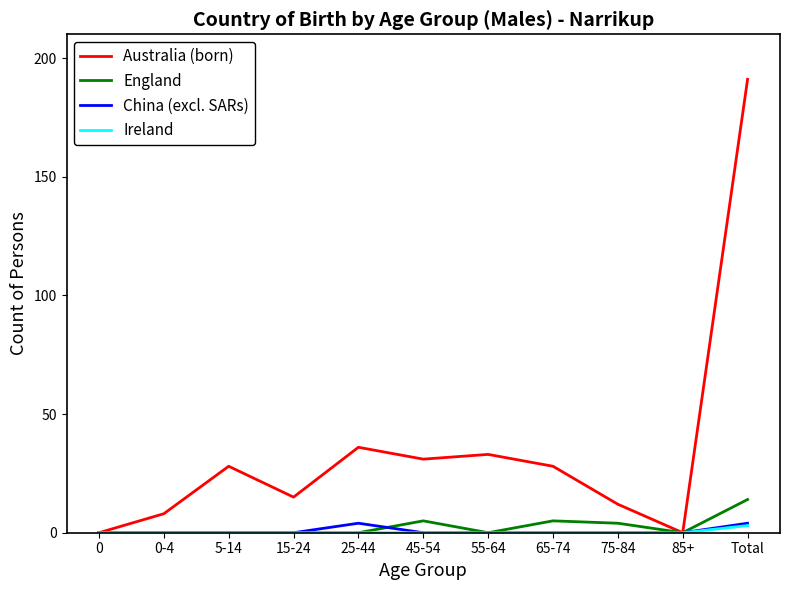

Reading right to left, list all the values displayed in this chart.

Australia (born): 191	0	12	28	33	31	36	15	28	8	0
England: 14	0	4	5	0	5	0	0	0	0	0
China (excl. SARs): 4	0	0	0	0	0	4	0	0	0	0
Ireland: 3	0	0	0	0	0	0	0	0	0	0